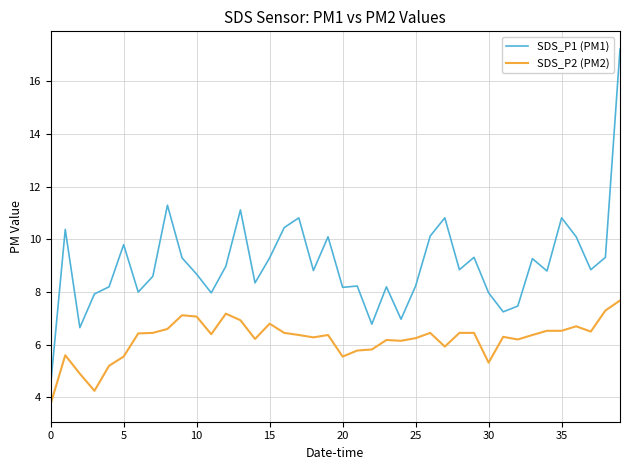

List the series in order of their peak value, lowest first.

SDS_P2 (PM2), SDS_P1 (PM1)